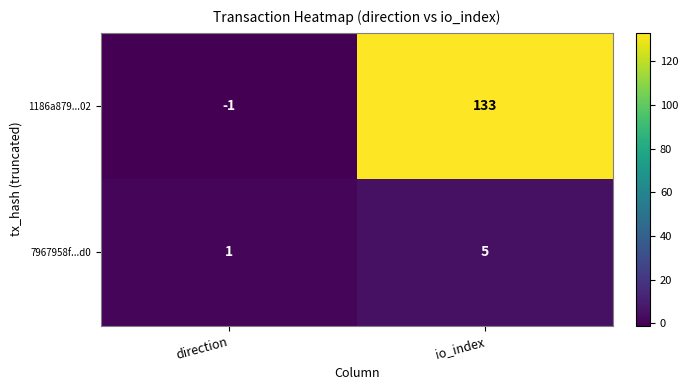

Which series has the largest total across all categories?

1186a879...02